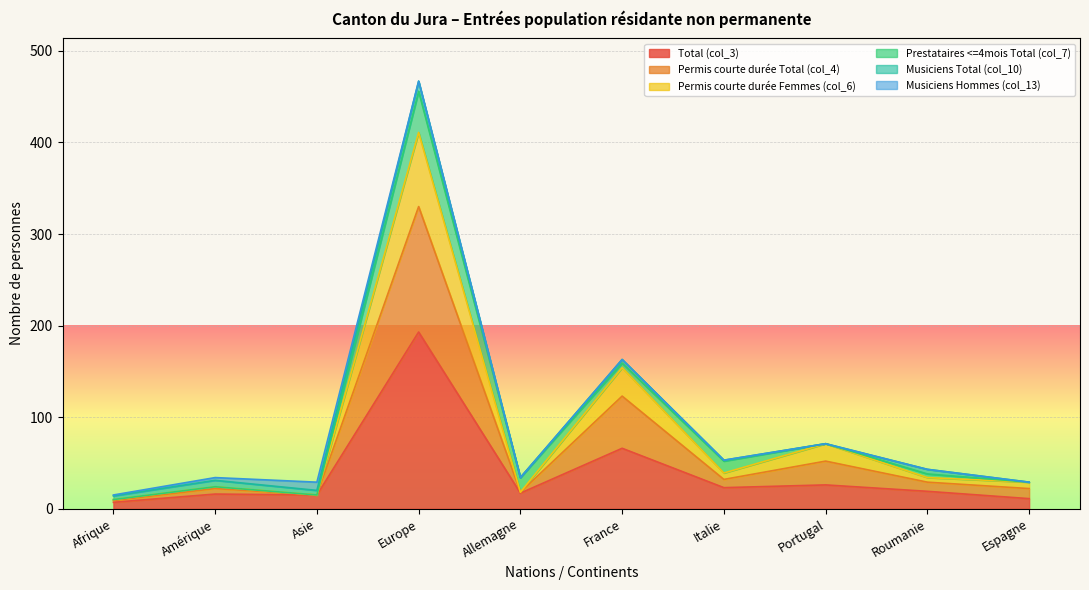

Is it true that Total (col_3) equals 11 at Espagne?

True